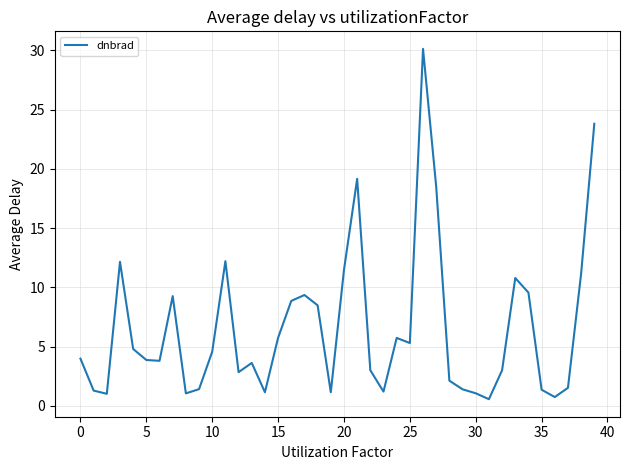

What is the maximum value shown in the chart?

30.1